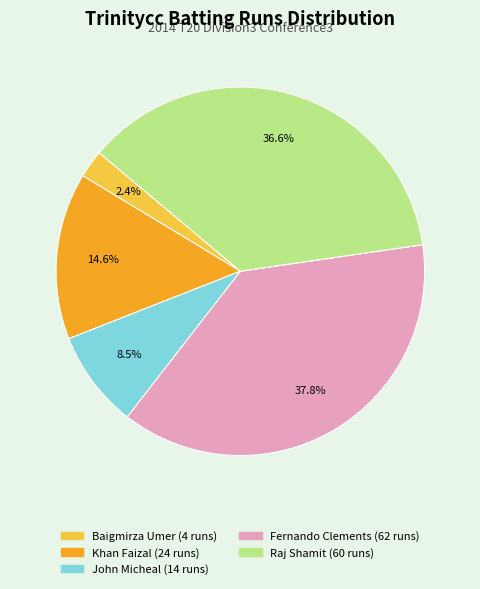

Is there a majority slice in this chart?

No